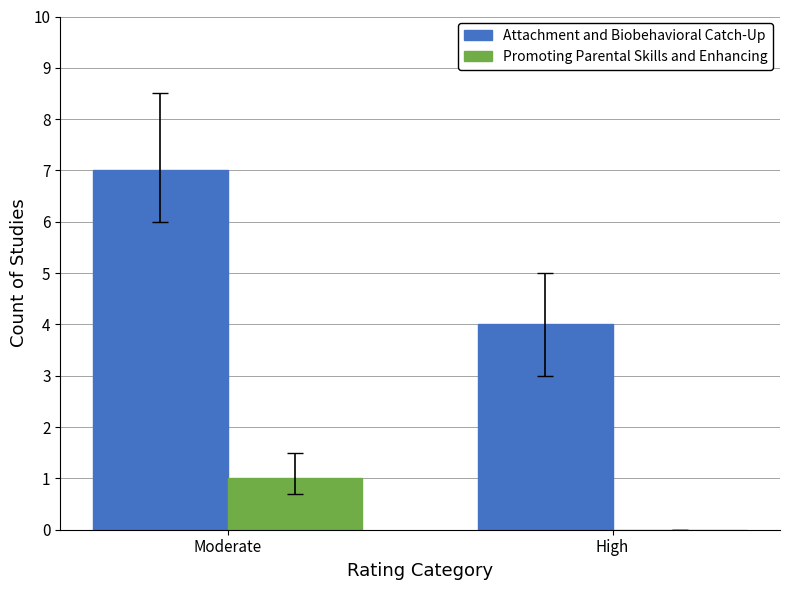

Where is Promoting Parental Skills and Enhancing nearest to the value 0?

High